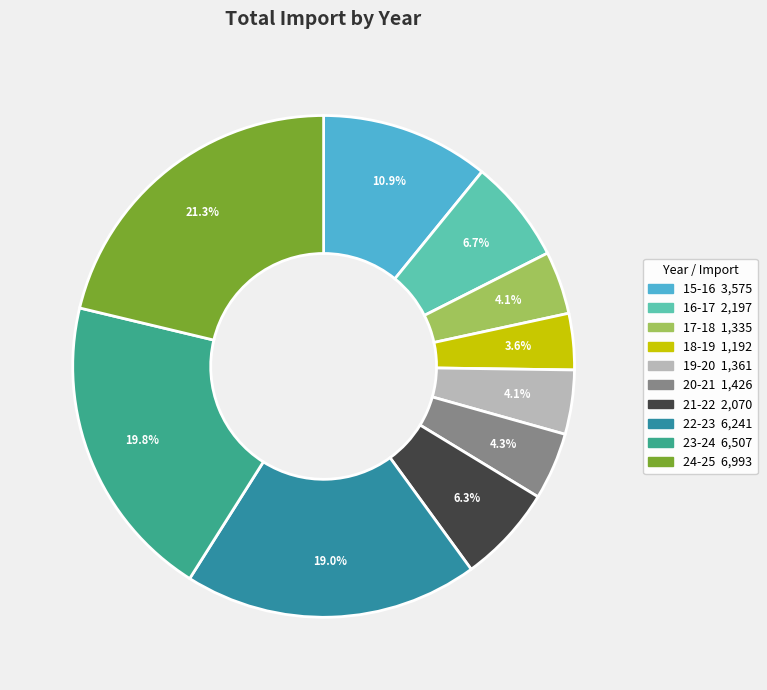

To the nearest percent, what portion does 21-22 represent?

6%